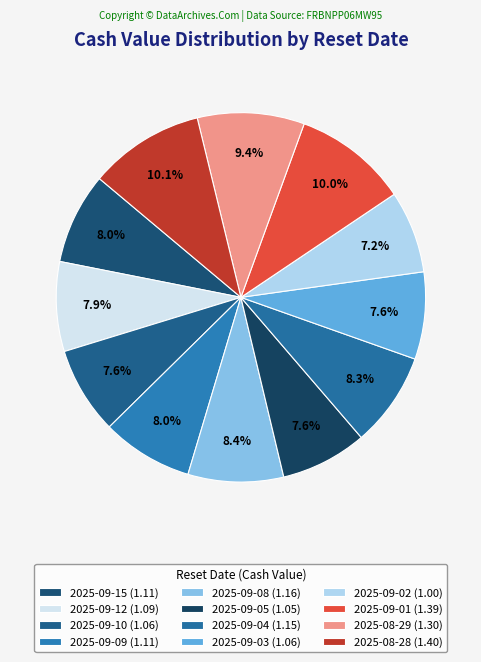

How many segments does this pie chart have?

12